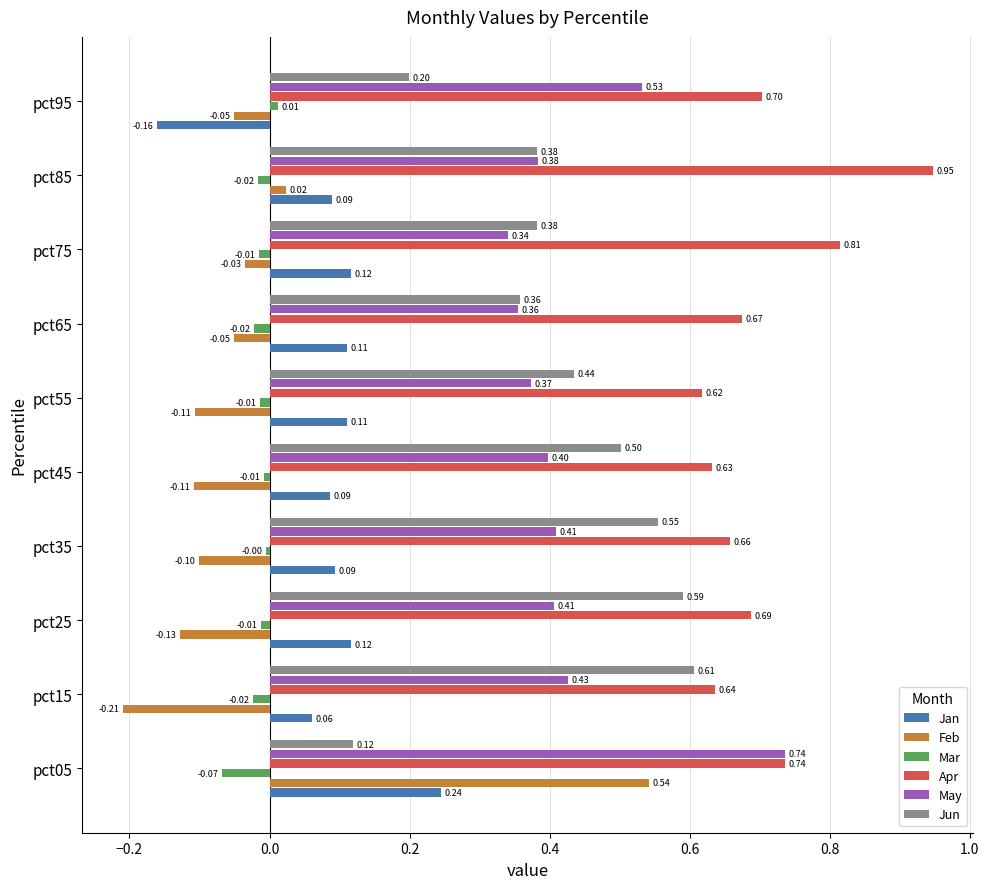

What is the spread (max minus min) of values at pct45?

0.7